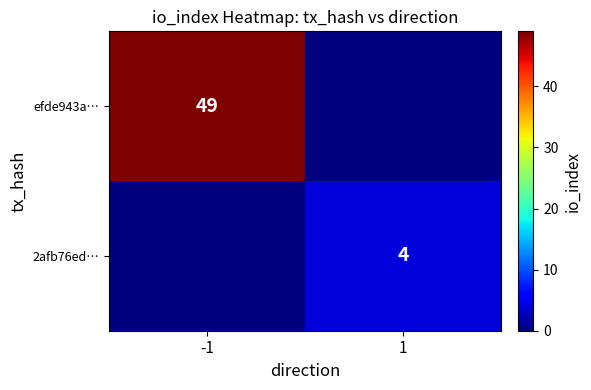

At which category is the sum across all series the highest?

-1